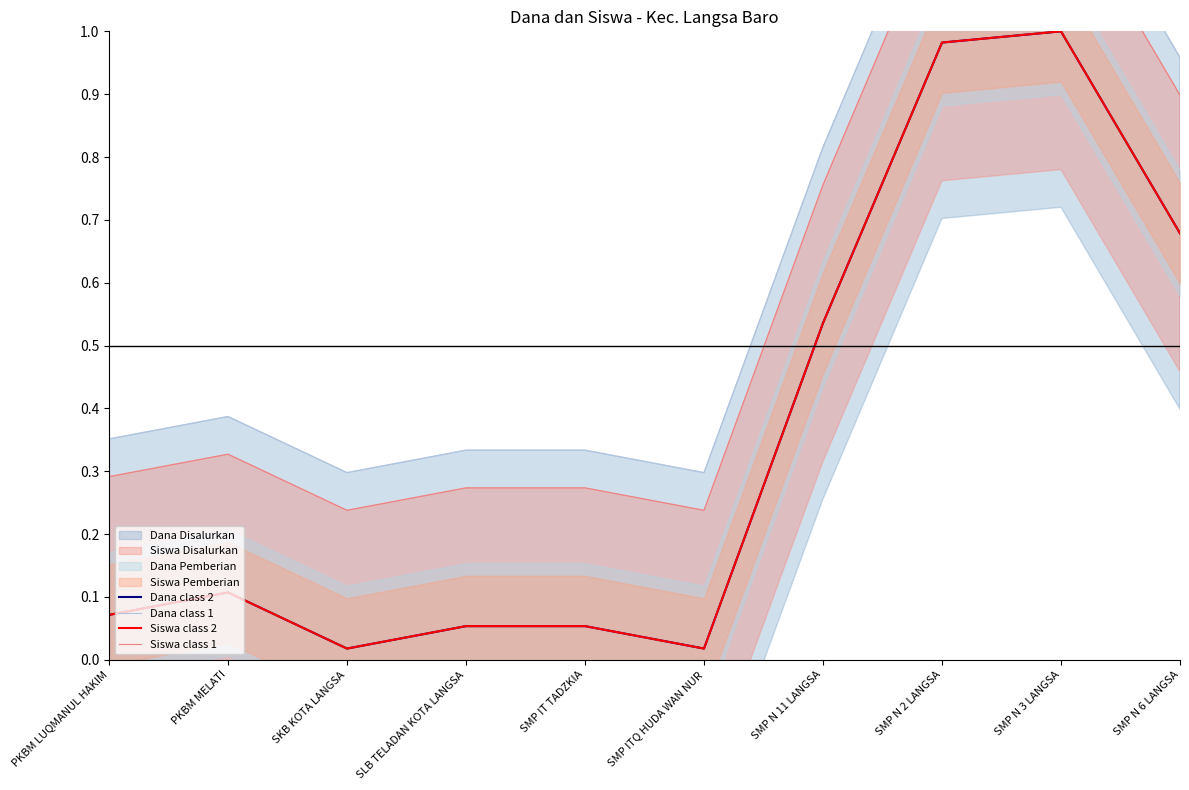

How many lines are shown in the chart?

4